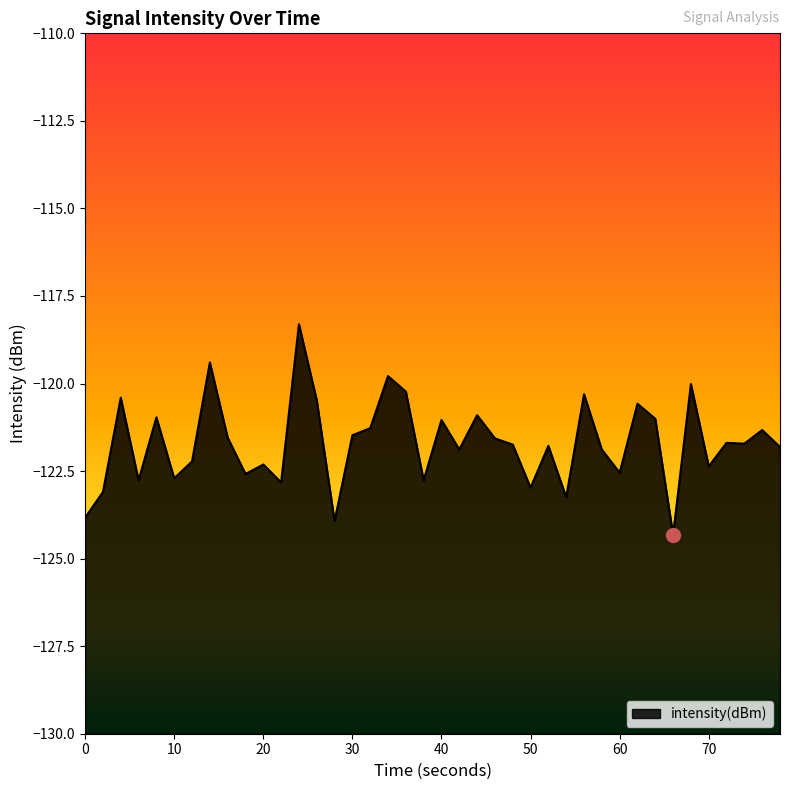

True or false: the data has more than 0 interior local peaks.

True